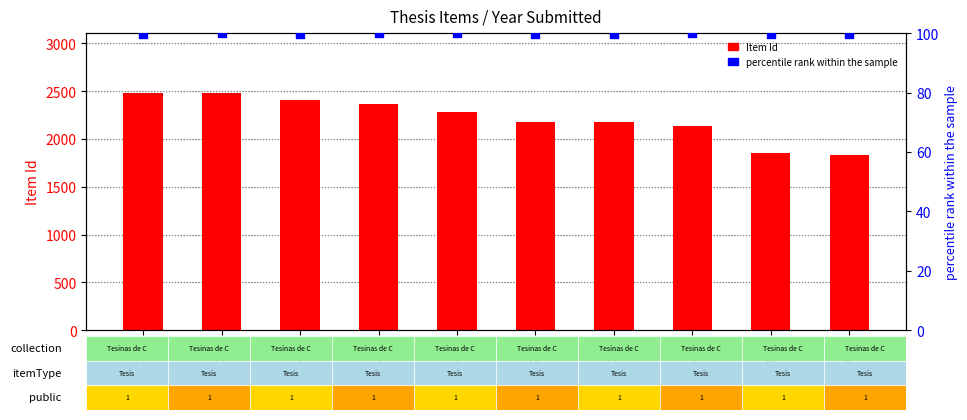

What is the total value across all series at 2281?

2381.0